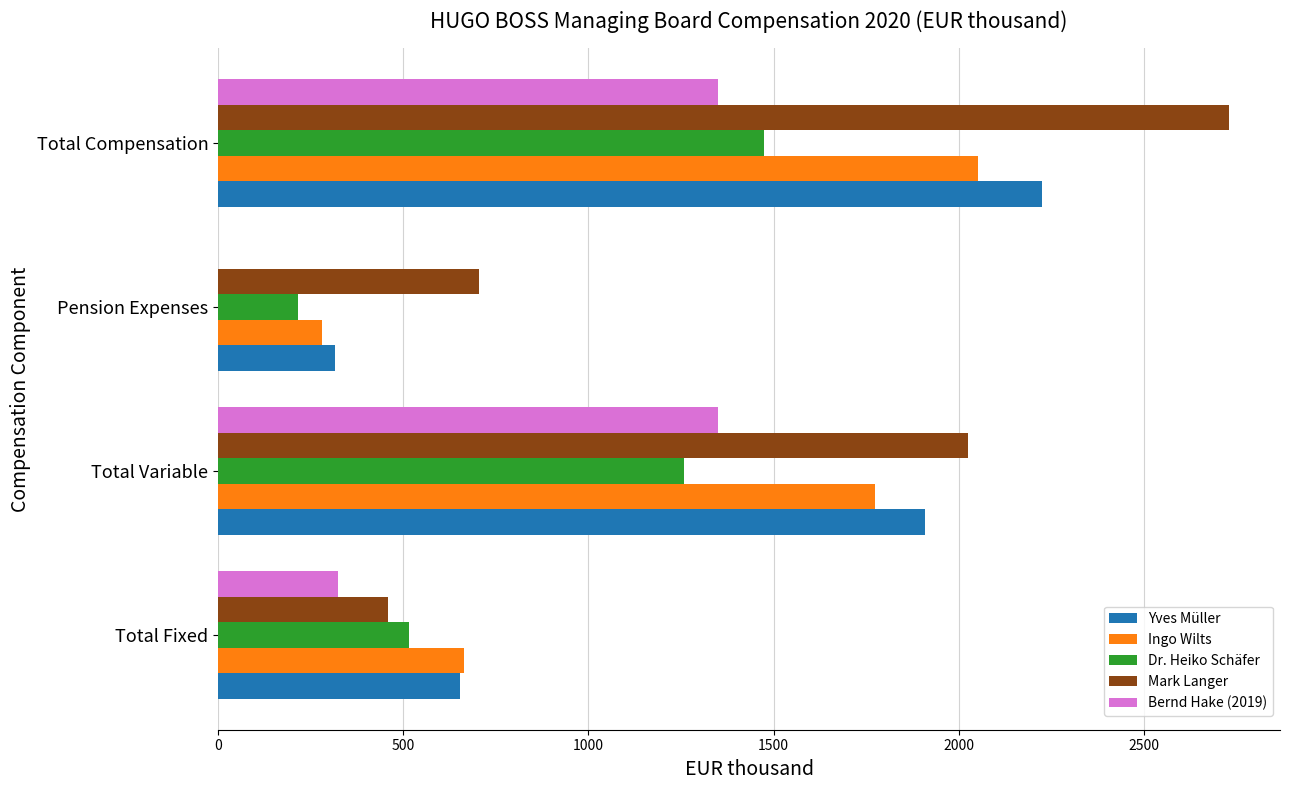

Is the value of Dr. Heiko Schäfer at Total Fixed greater than the value of Mark Langer at Total Variable?

No